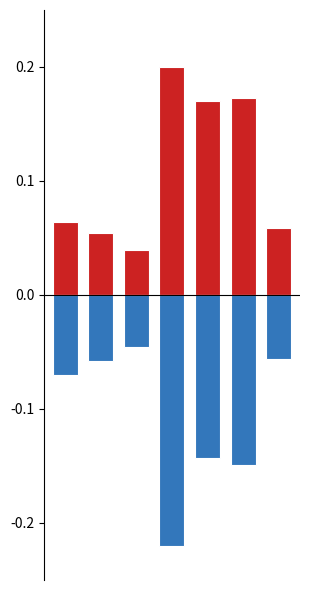

Which has a higher value, 2 or 3?

3